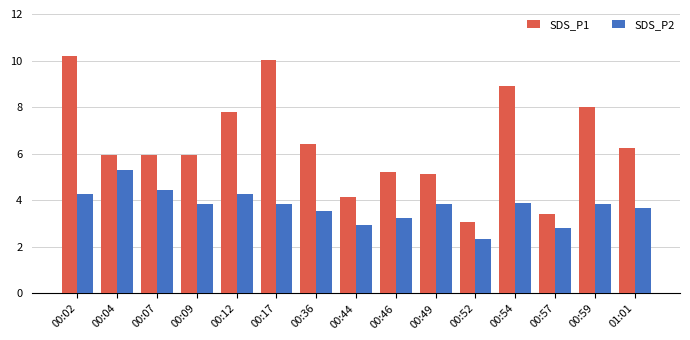

Is it true that SDS_P1 equals 10.4 at 00:04?

False